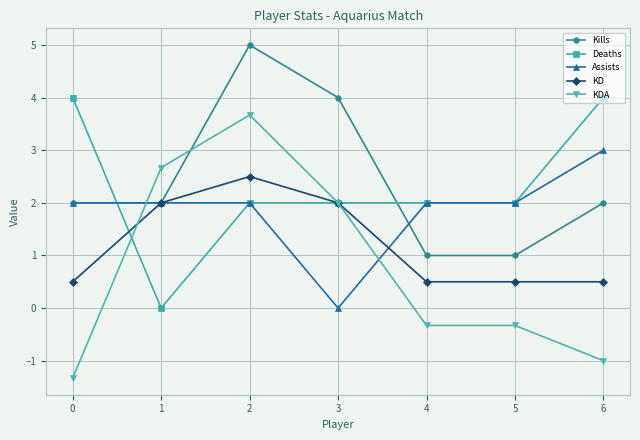

What is the spread (max minus min) of values at 0?

5.3